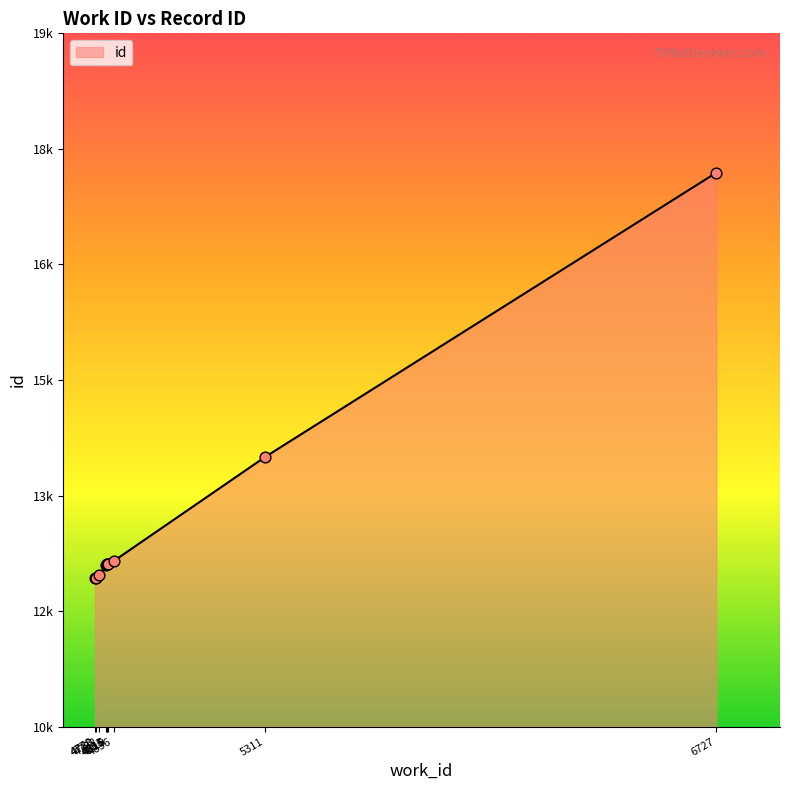

What is the change in value from 4792 to 4819?

+137